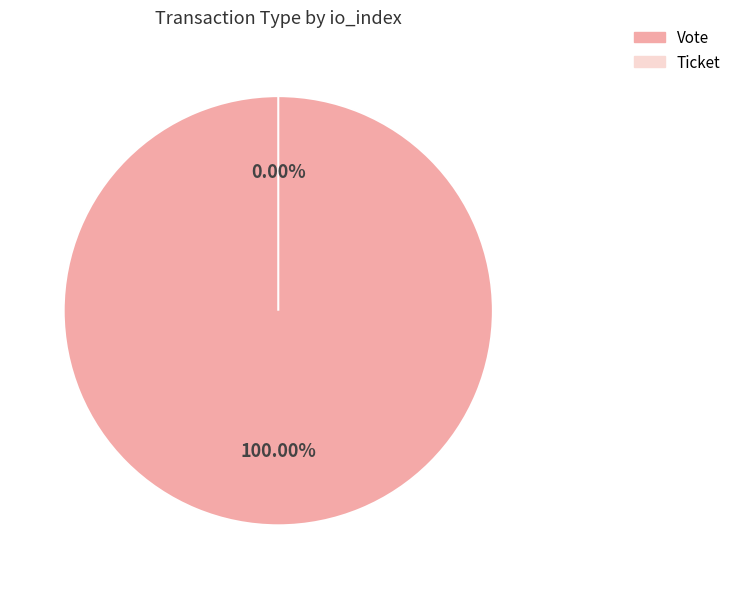

To the nearest percent, what is the average slice percentage?

50%